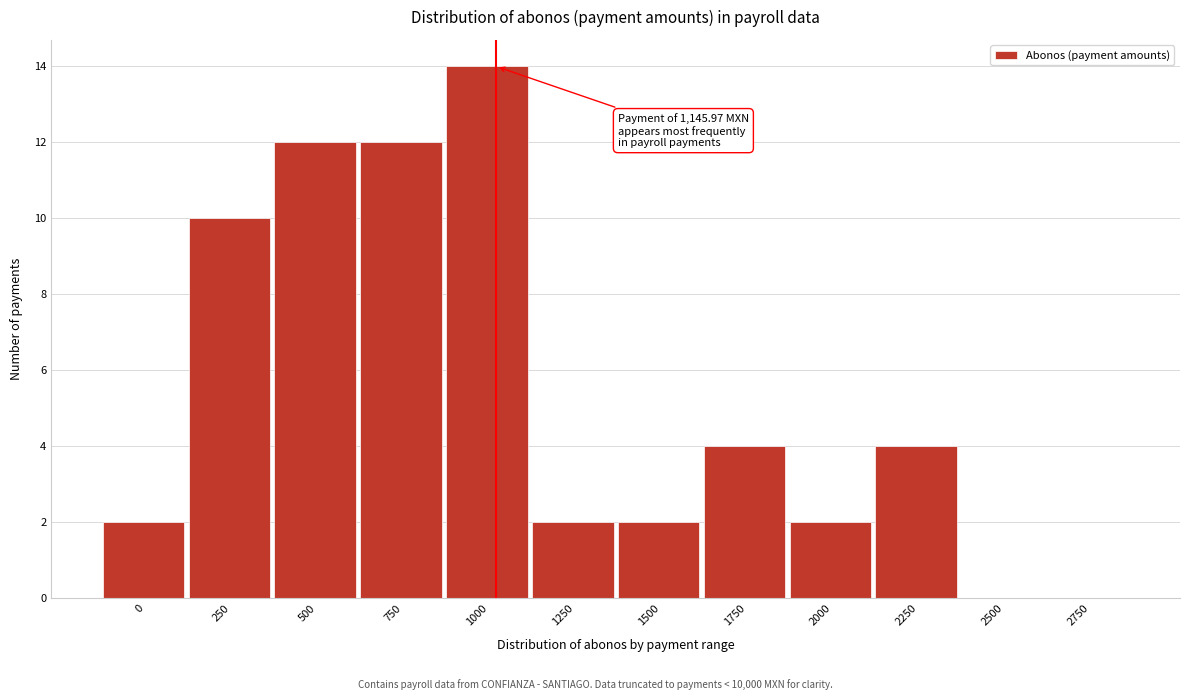

Reading left to right, transcribe all the data shown in this chart.

0=2	250=10	500=12	750=12	1000=14	1250=2	1500=2	1750=4	2000=2	2250=4	2500=0	2750=0